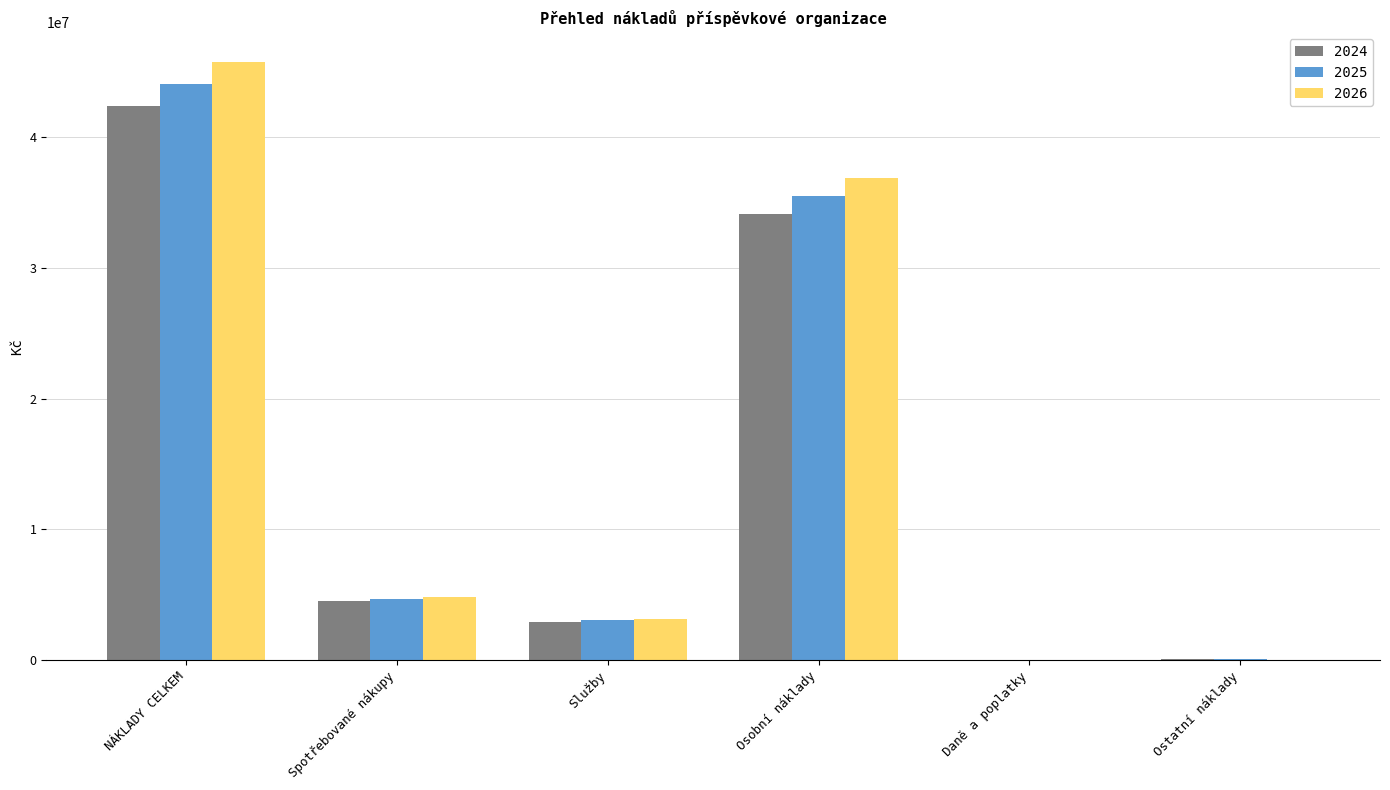

The value of 2025 at Spotřebované nákupy is 3225735. True or false?

False